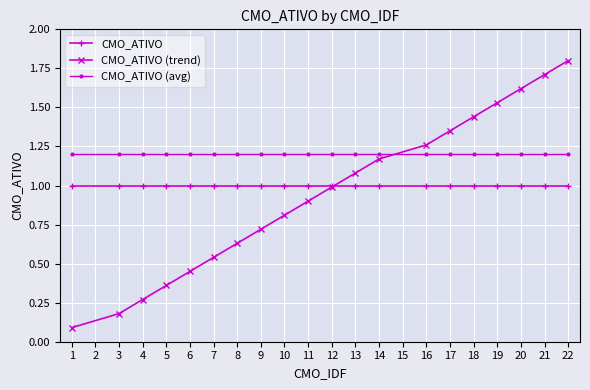

List the labels in order of CMO_ATIVO (trend) value, largest first.

22, 21, 20, 19, 18, 17, 16, 14, 13, 12, 11, 10, 9, 8, 7, 6, 5, 4, 3, 1